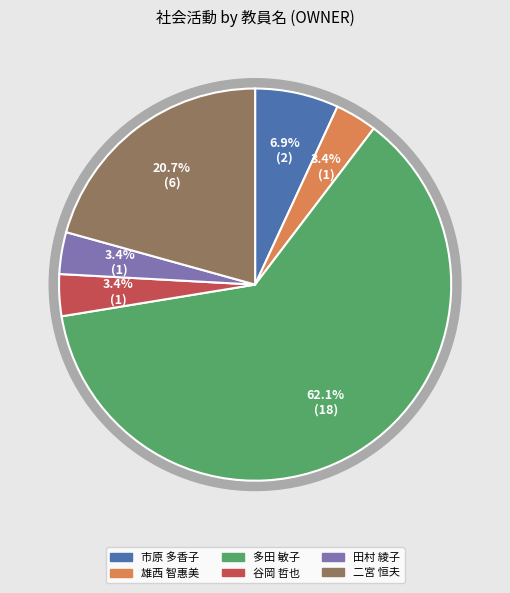

Rank the categories by value from highest to lowest.

多田 敏子, 二宮 恒夫, 市原 多香子, 雄西 智惠美, 谷岡 哲也, 田村 綾子